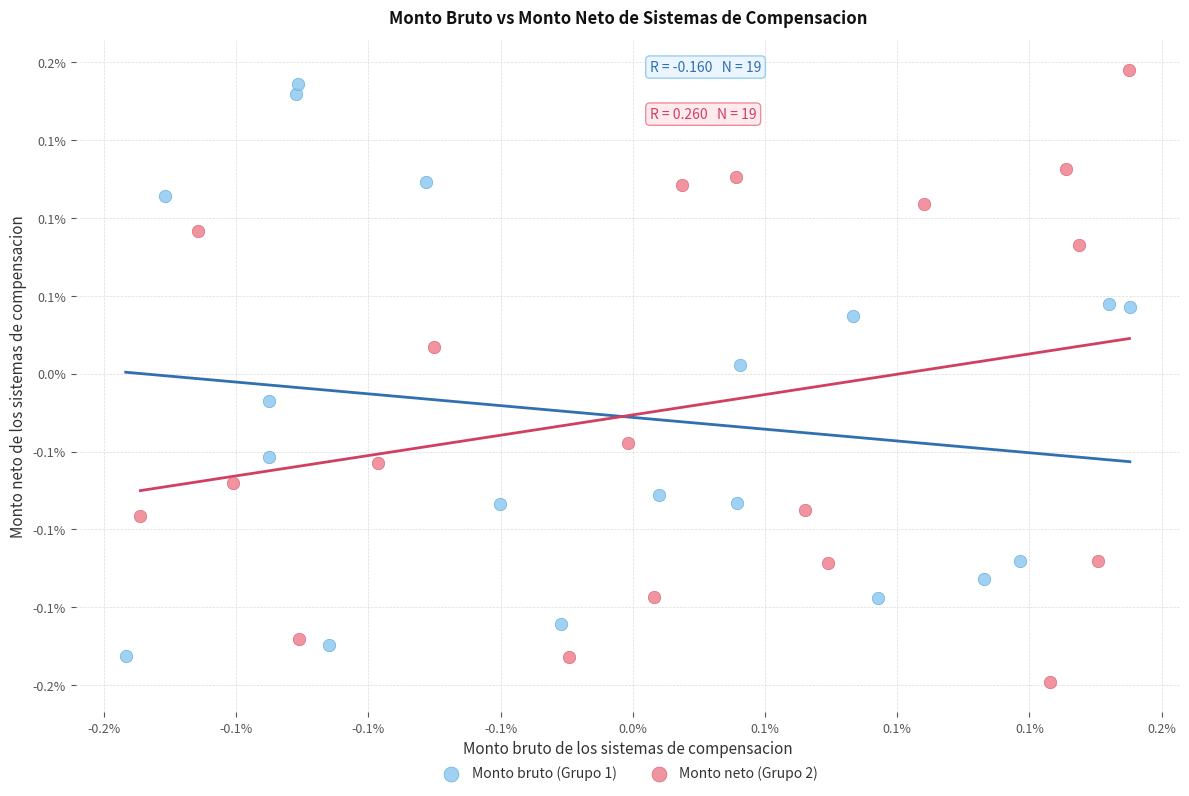

Which series has the widest spread of Y values?

Monto neto (Grupo 2)